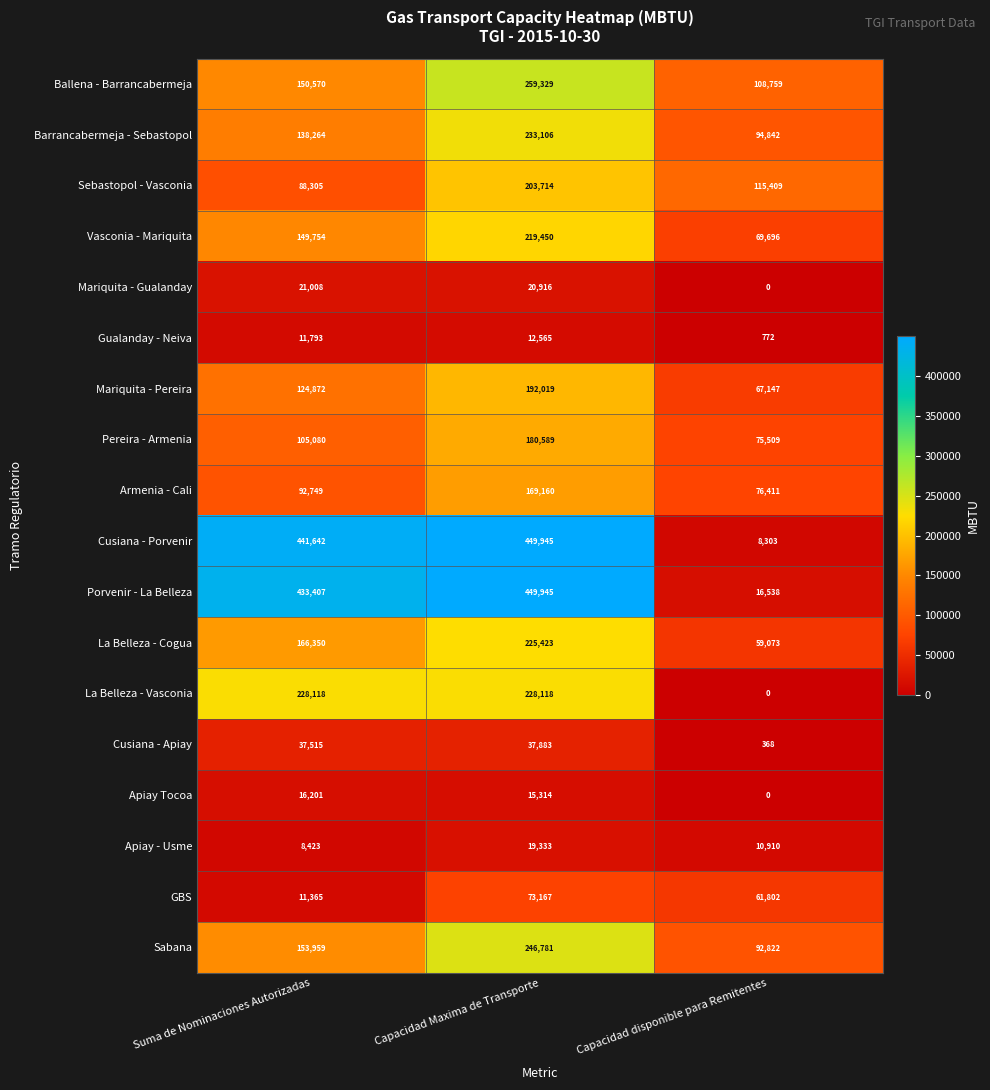

At which category does the chart reach its minimum across all series?

Capacidad disponible para Remitentes